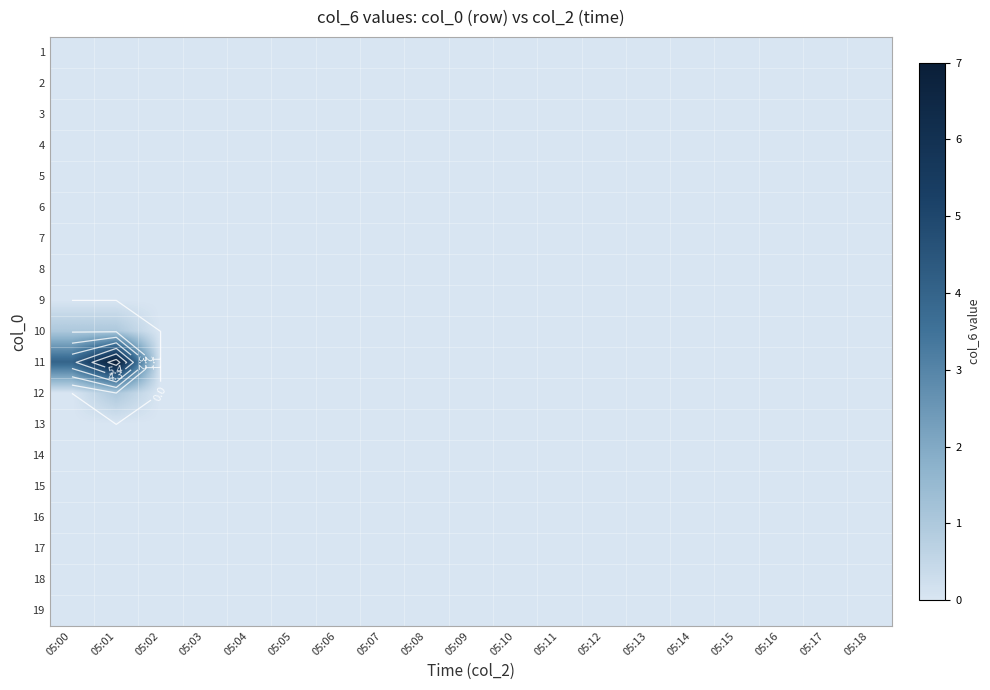

How many distinct data groups are displayed?

19